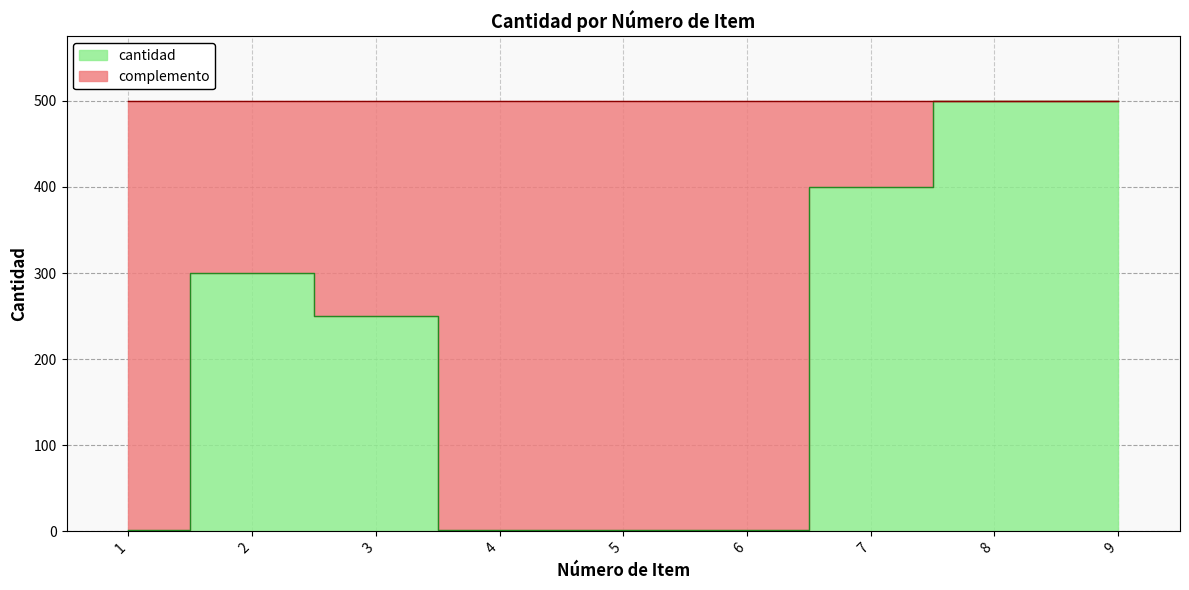

Is it true that the value at 4 is 1?

False